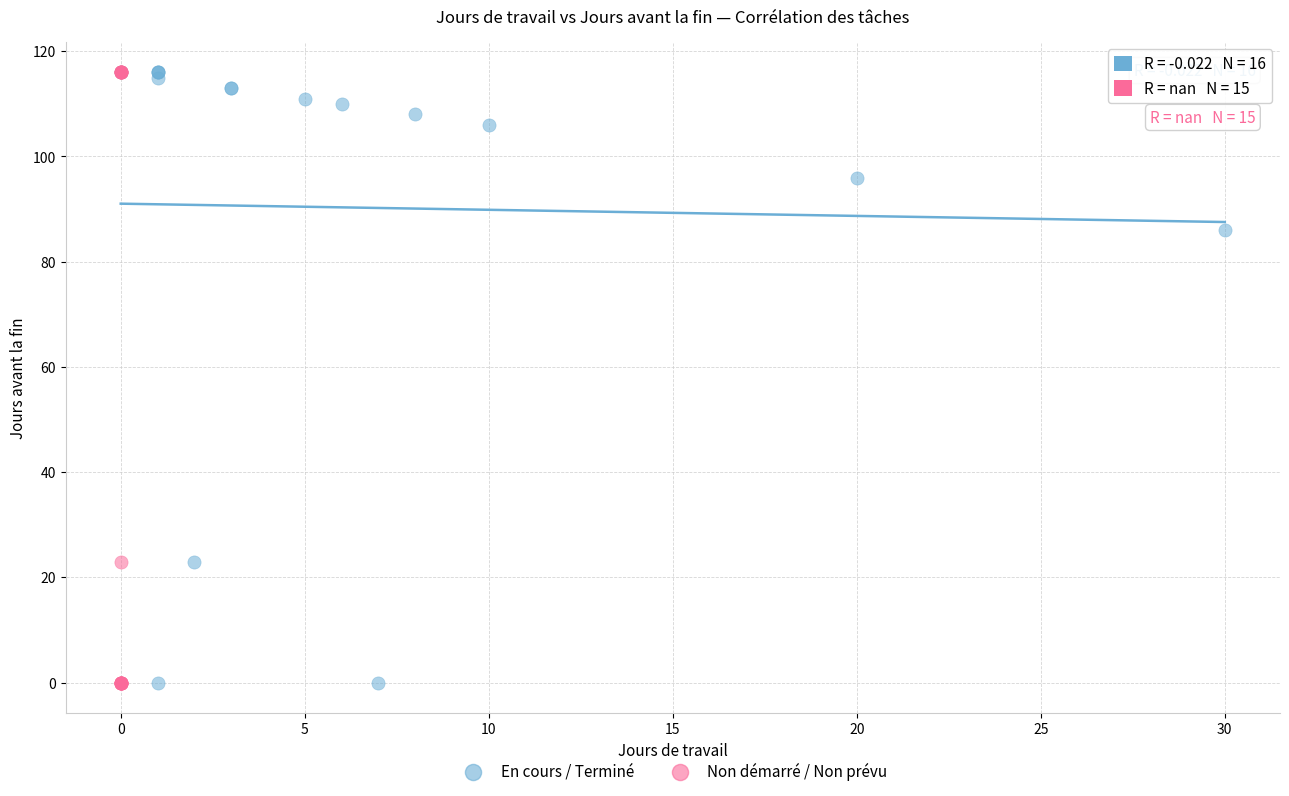

What are all the series names shown in the legend?

En cours / Terminé, Non démarré / Non prévu